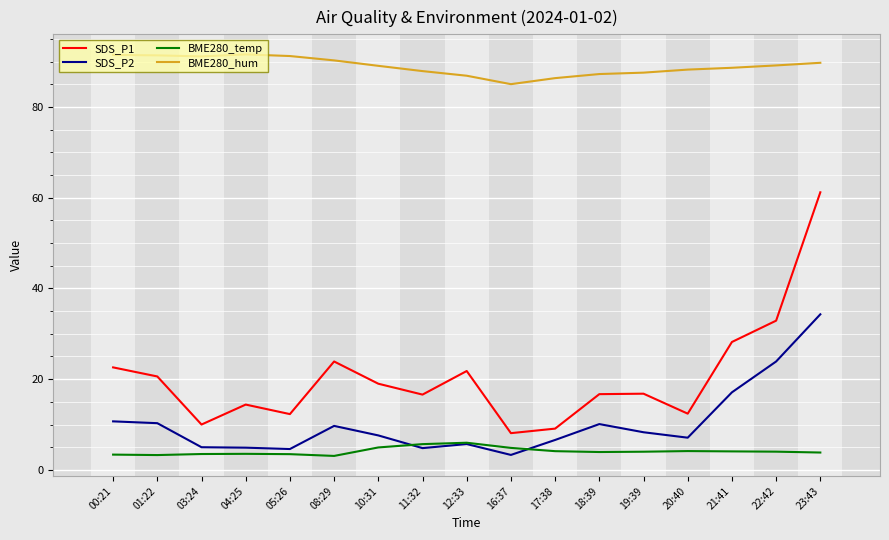

True or false: BME280_temp and BME280_hum intersect in this chart.

False